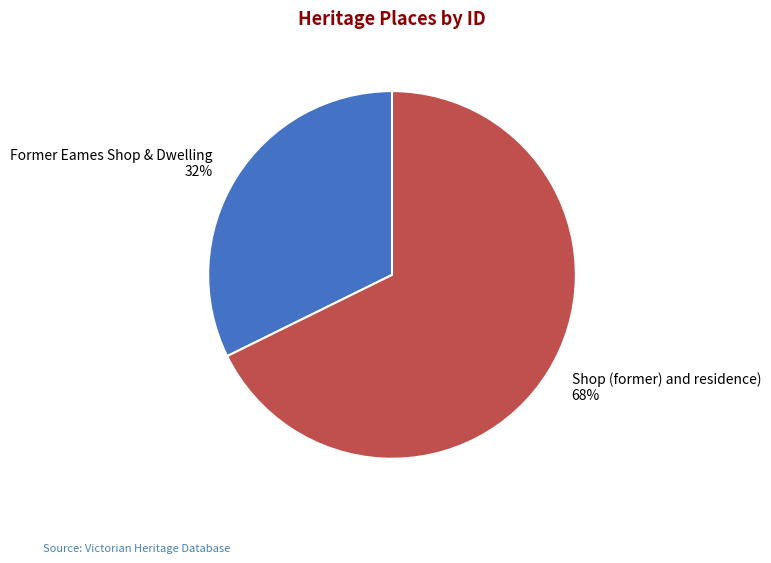

To the nearest percent, what portion does Former Eames Shop & Dwelling represent?

32%